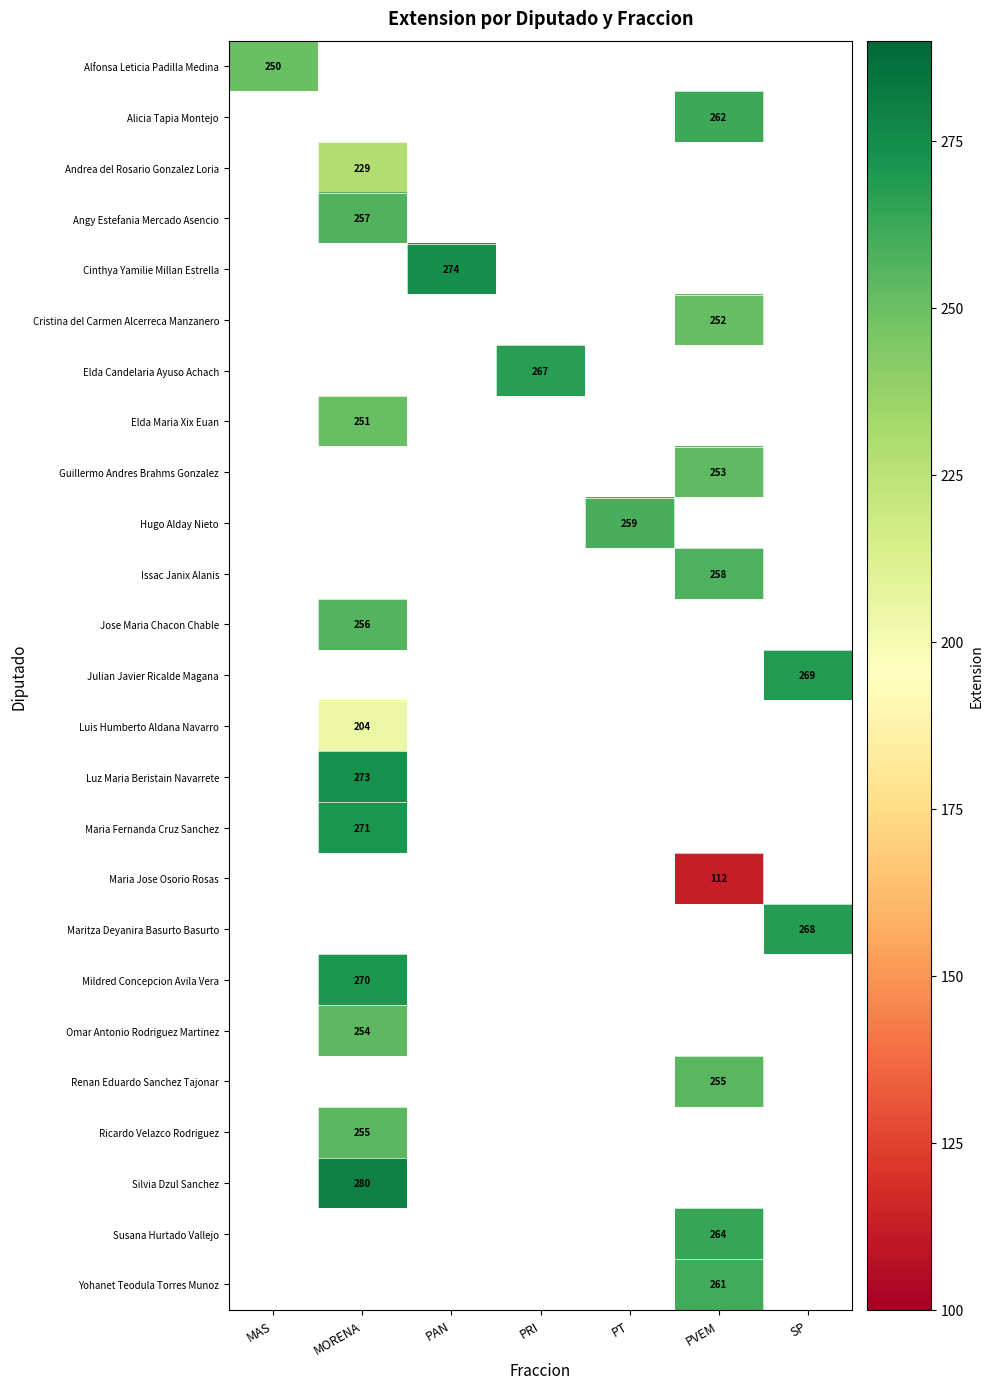

The value of Maritza Deyanira Basurto Basurto at SP is 407.0. True or false?

False